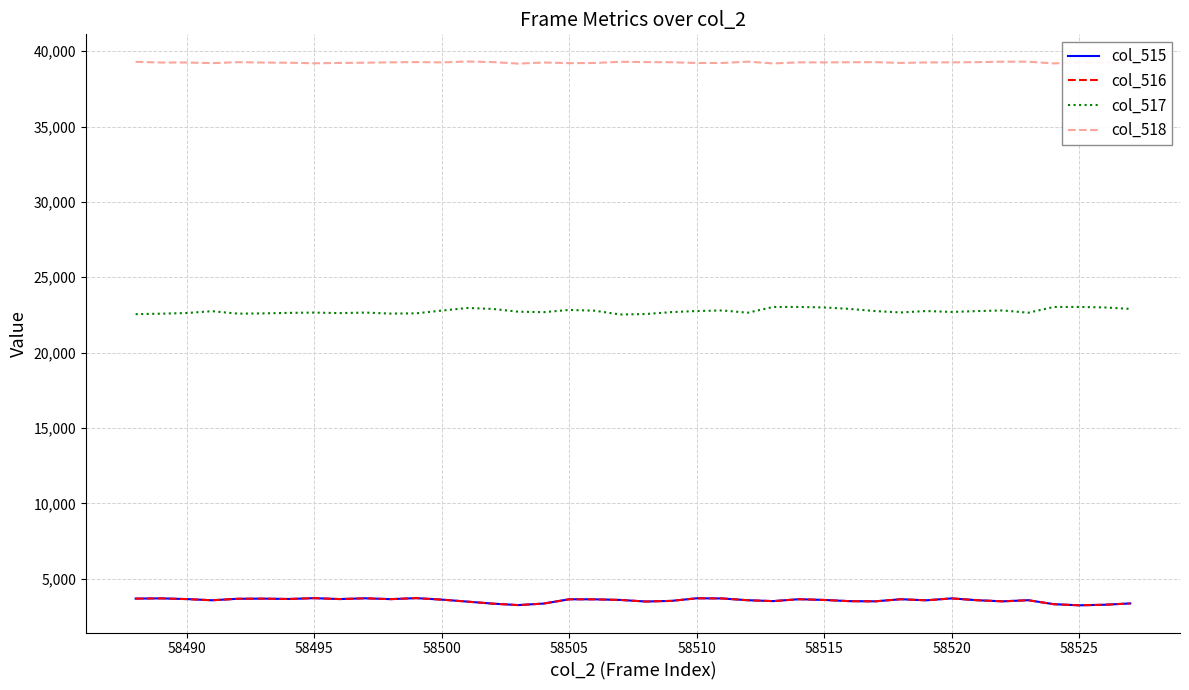

True or false: col_518 and col_516 intersect in this chart.

False